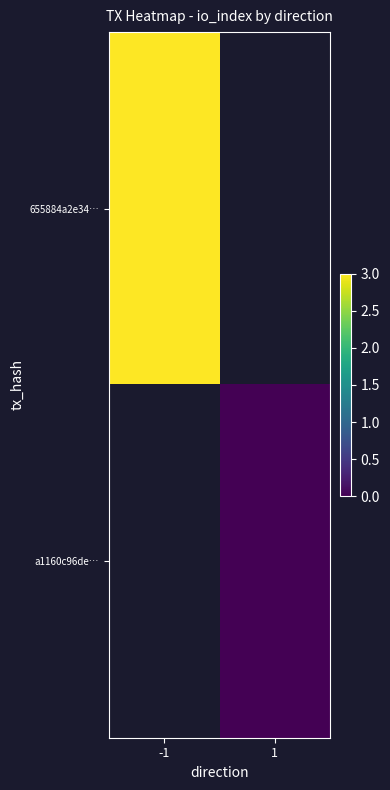

How many series are shown in this chart?

2